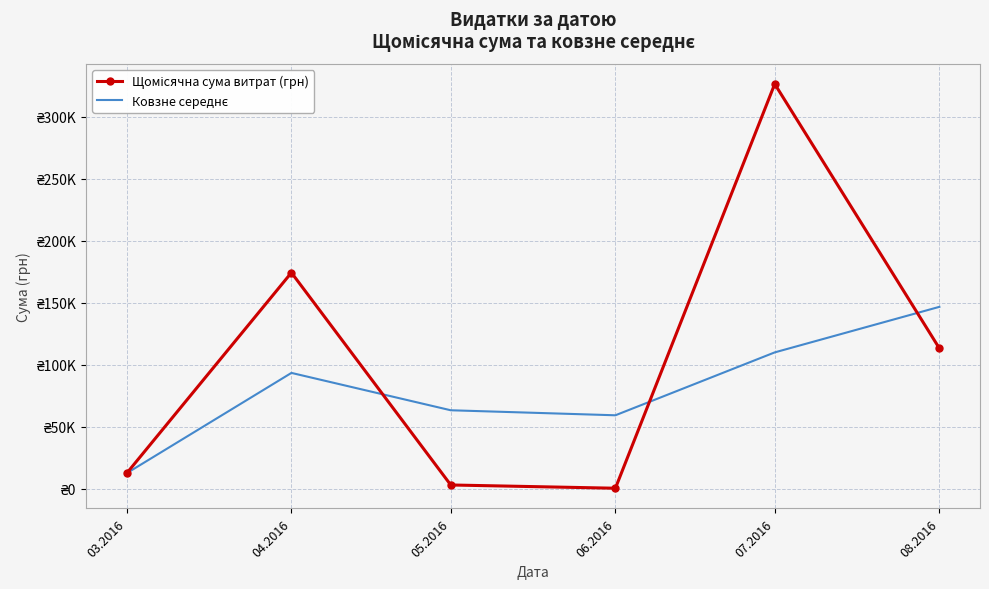

Is it true that Ковзне середнє equals 93590.8 at 04.2016?

True